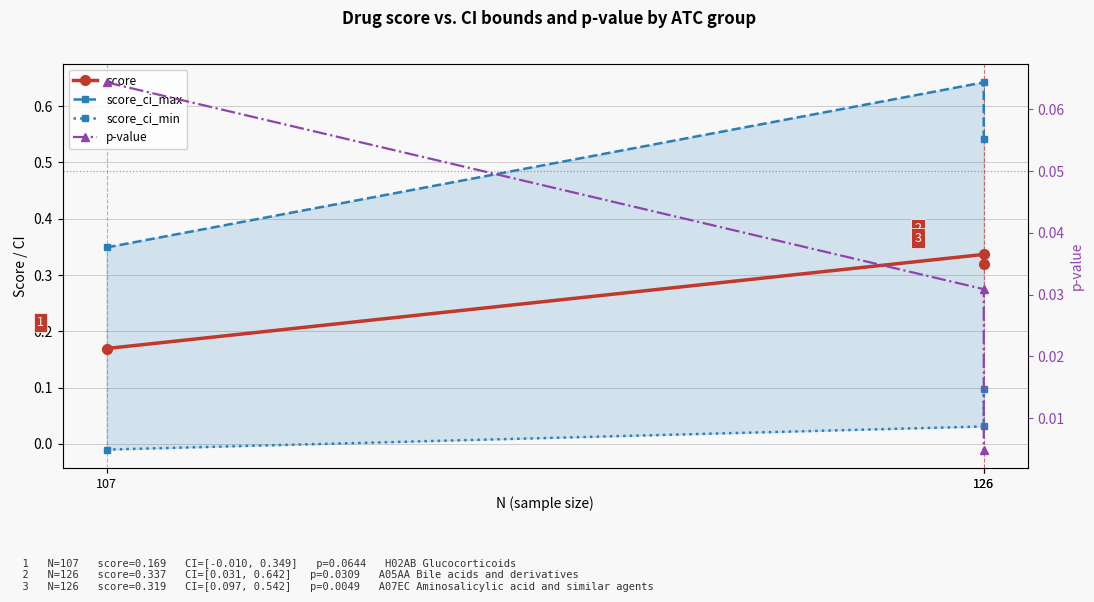

What is the difference between the score_ci_max values at 107 and 126?

0.3